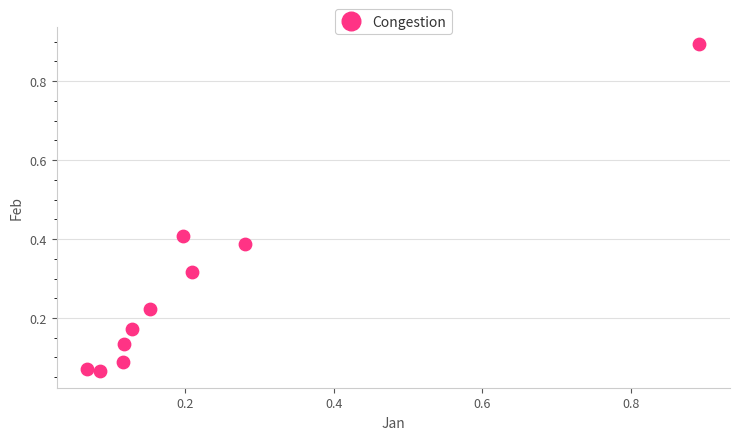

What is the range of Y values (max minus min)?

0.8